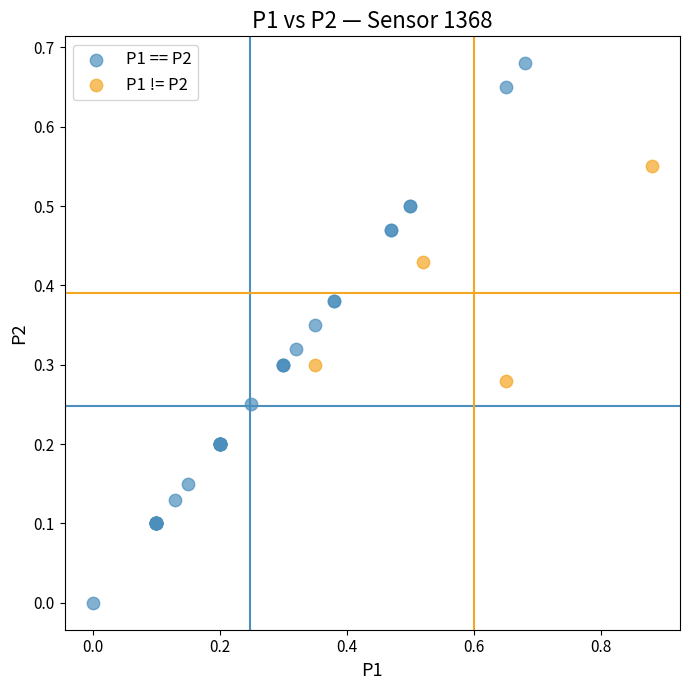

Which series has the widest spread of Y values?

P1 == P2